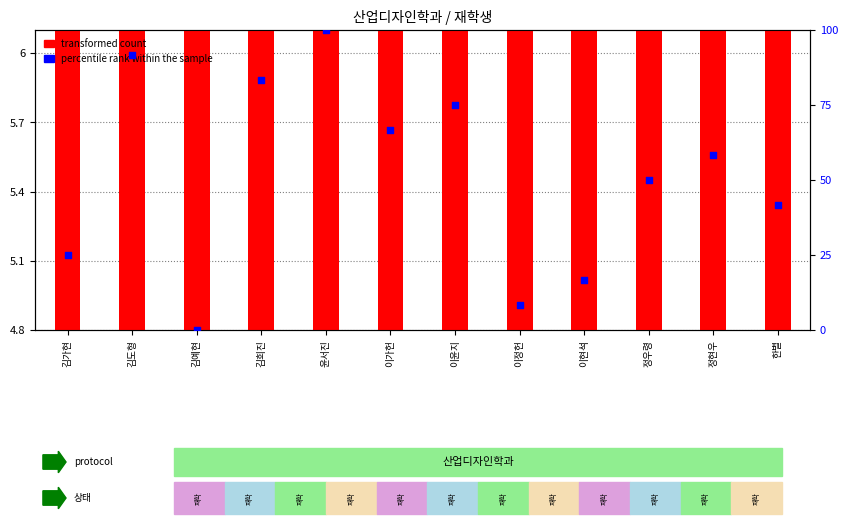

Which series reaches the maximum Y coordinate?

percentile rank within the sample